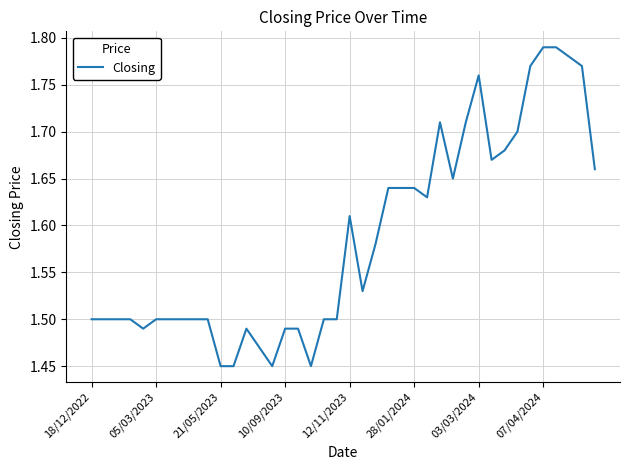

Reading right to left, extract all data points from this chart.

1.7	1.8	1.8	1.8	1.8	1.8	1.7	1.7	1.7	1.8	1.7	1.6	1.7	1.6	1.6	1.6	1.6	1.6	1.5	1.6	1.5	1.5	1.4	1.5	1.5	1.4	1.5	1.5	1.4	1.4	1.5	1.5	1.5	1.5	1.5	1.5	1.5	1.5	1.5	1.5